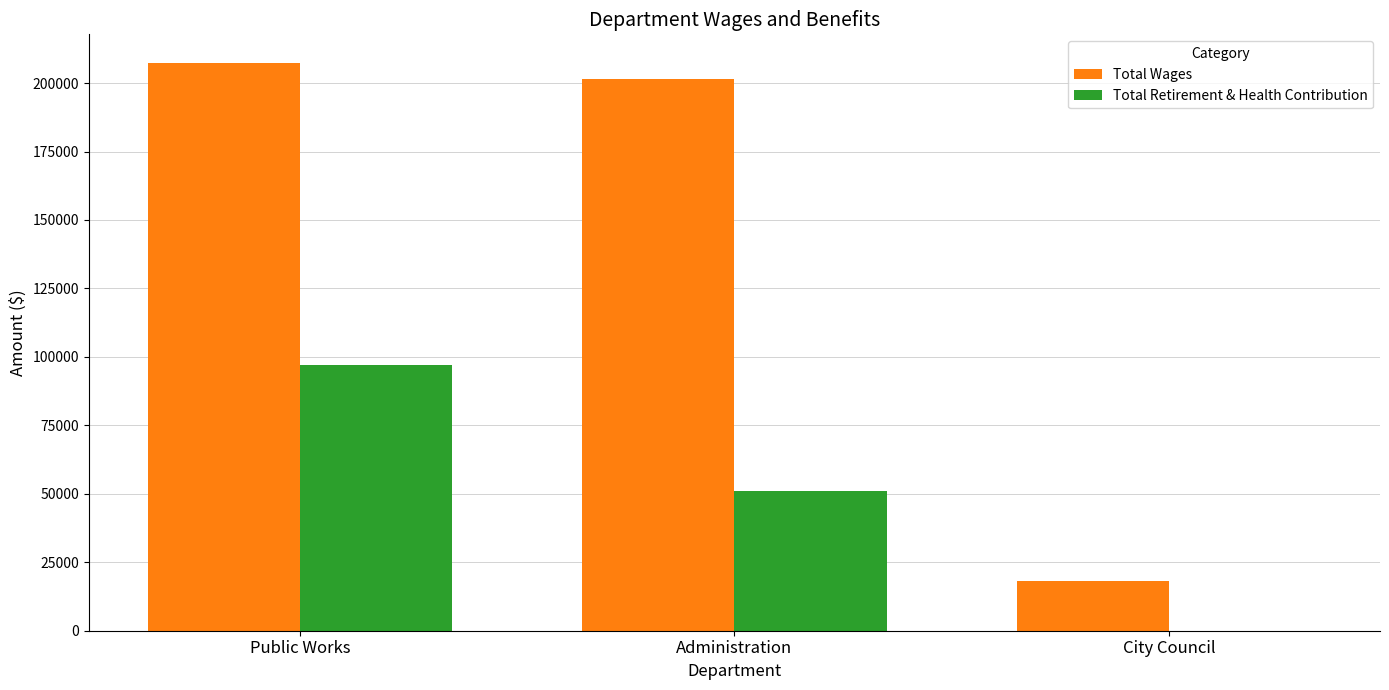

Is the value of Total Wages at Public Works greater than the value of Total Retirement & Health Contribution at Public Works?

Yes